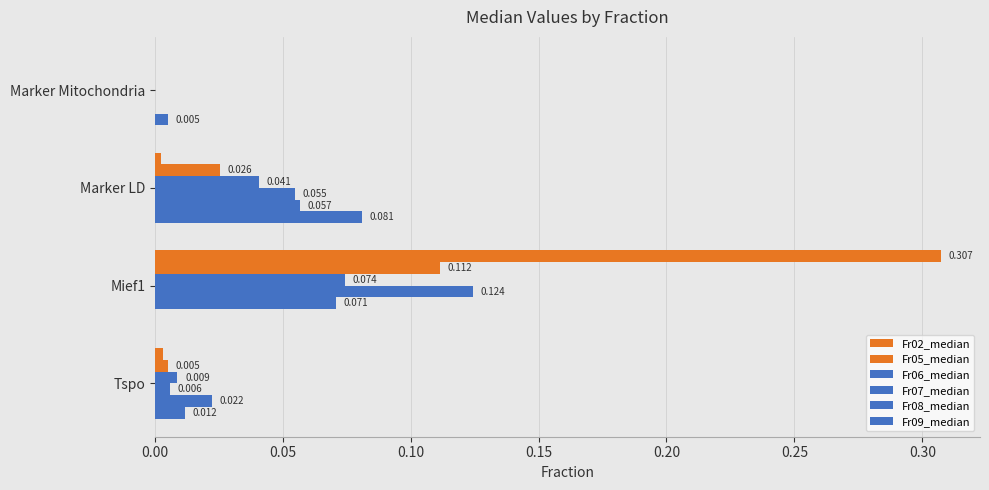

How many positive values does the Fr09_median series have?

3